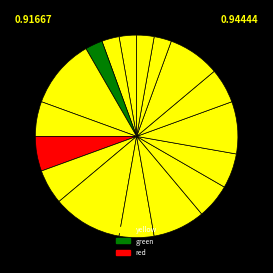

How many segments does this pie chart have?

17